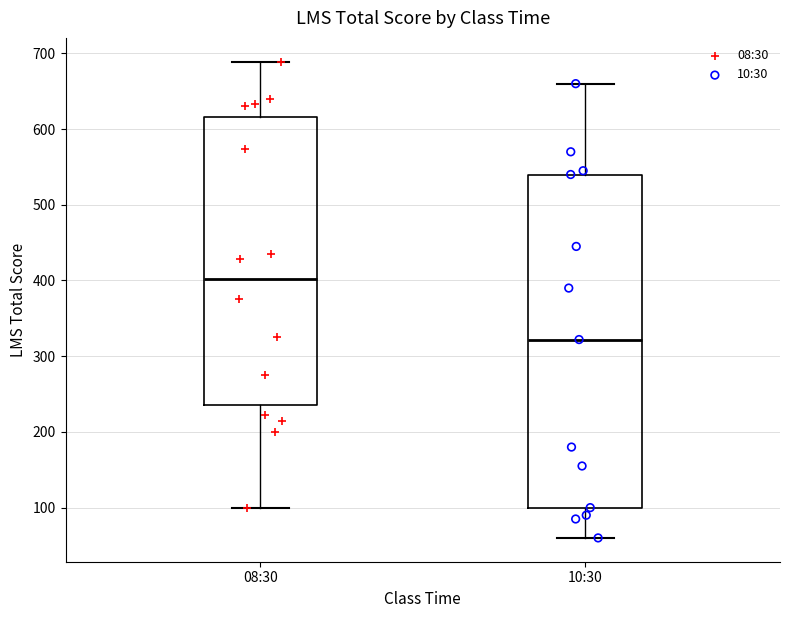

Comparing the boxes themselves (not the whiskers), which one is the tallest?

10:30